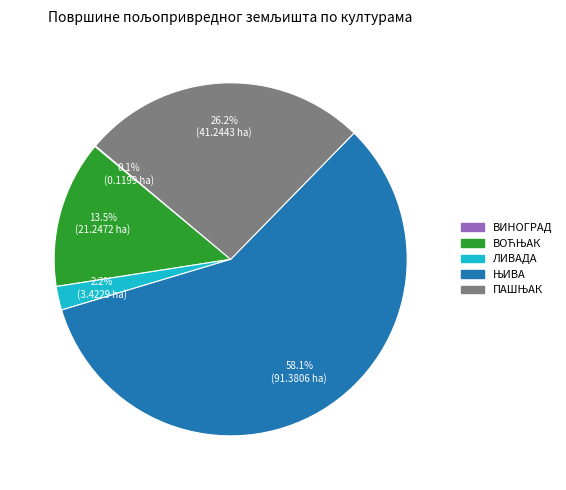

Does any single category account for the majority?

Yes